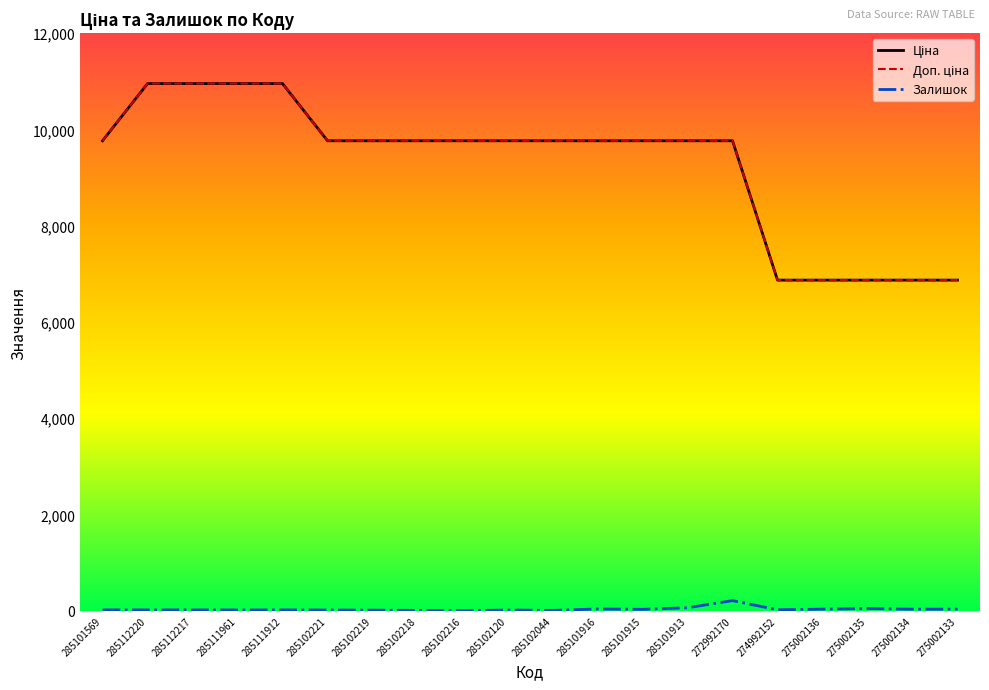

What is the average value of the Доп. ціна series?

9278.2